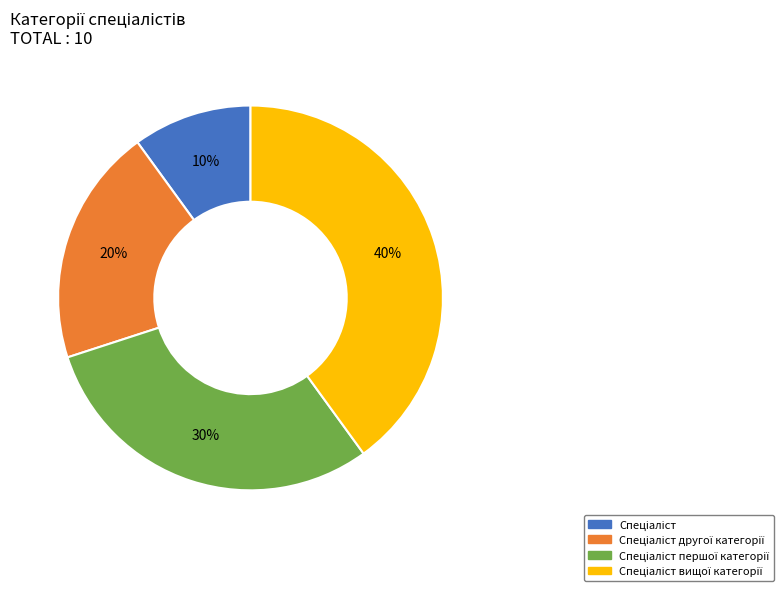

To the nearest percent, what is the average slice percentage?

25%